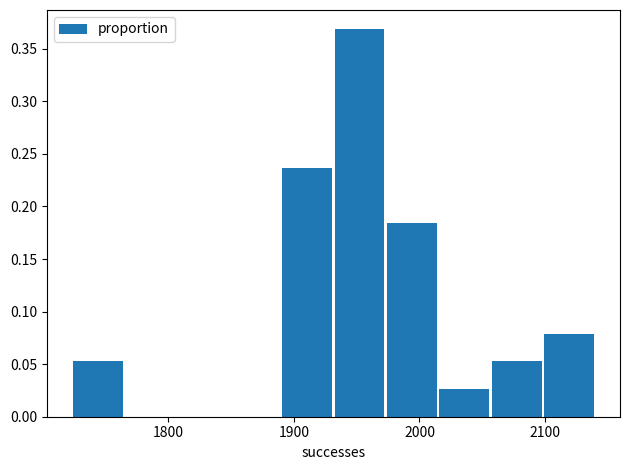

Reading left to right, list every bar in this chart as the range it spans on the x-axis followed by its height. Neither the bar edges nor the heights are printed on the chart, so give them approximately, as read against the axes.

1720 to 1760: 0.055
1760 to 1810: 0
1810 to 1850: 0
1850 to 1890: 0
1890 to 1930: 0.235
1930 to 1970: 0.370
1970 to 2010: 0.185
2010 to 2060: 0.025
2060 to 2100: 0.055
2100 to 2140: 0.080